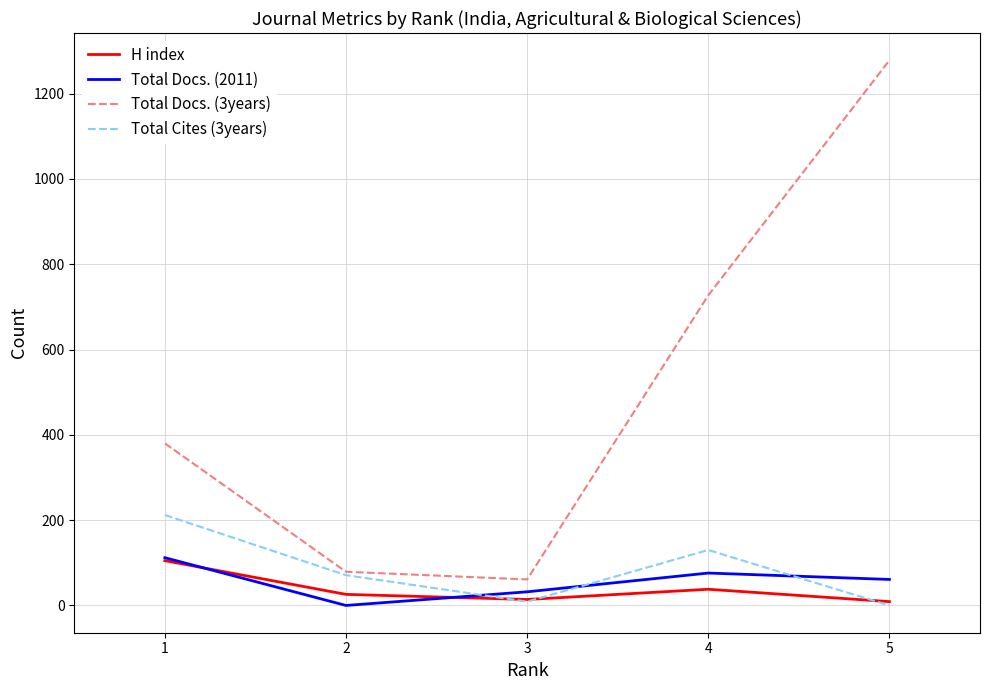

What is the greatest value displayed?

1278